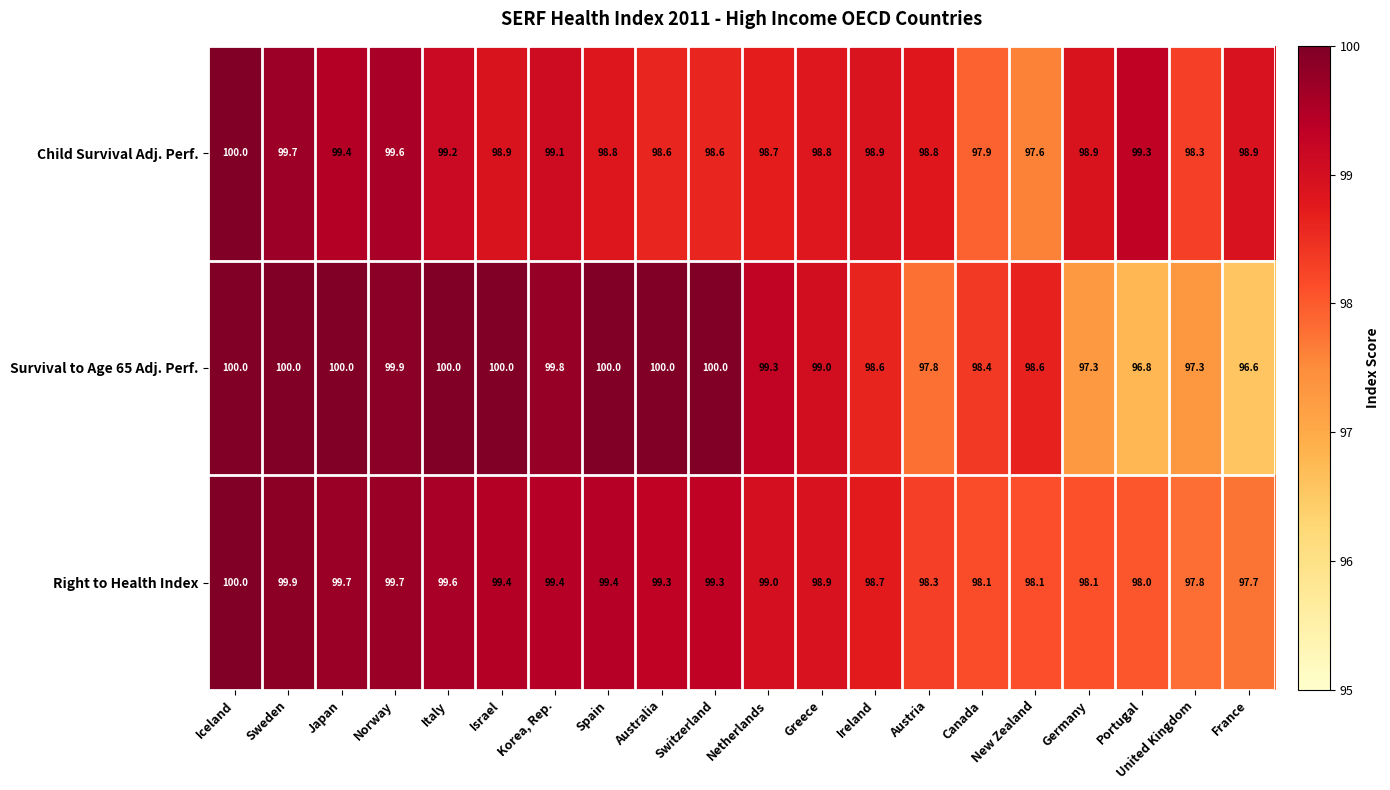

What is the spread (max minus min) of values at Portugal?

2.5